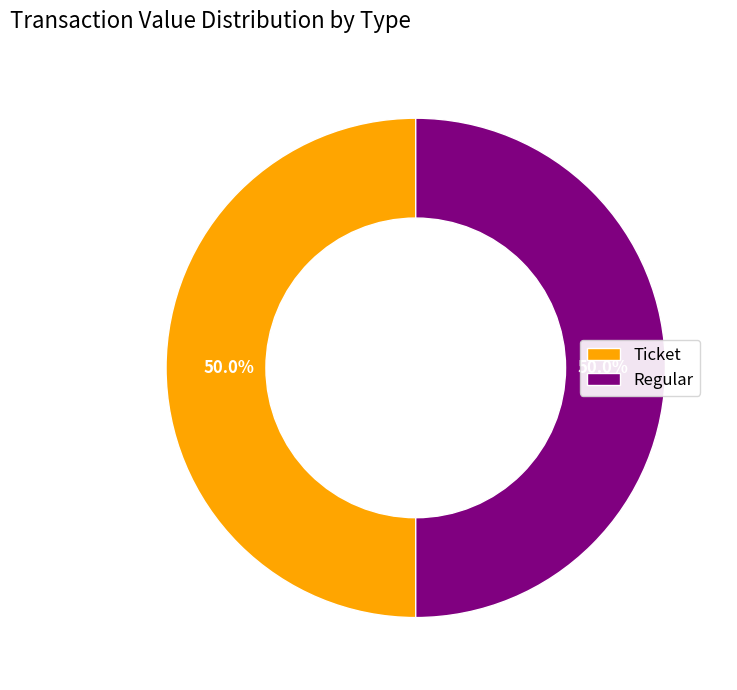

How much of the chart is everything except Regular?

50.0%